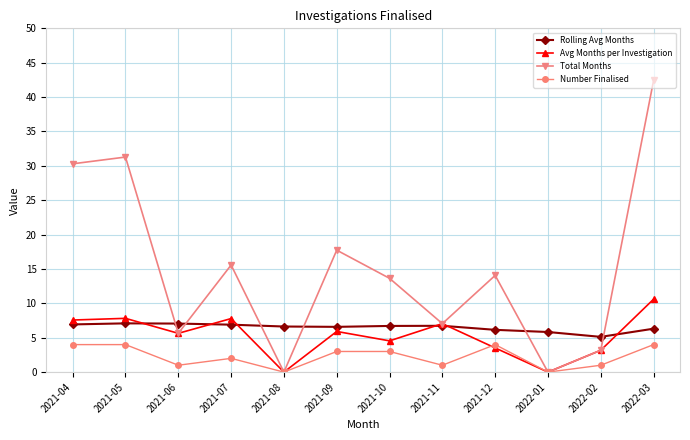

In Avg Months per Investigation, how many points are higher than both neighbors (excluding endpoints)?

4